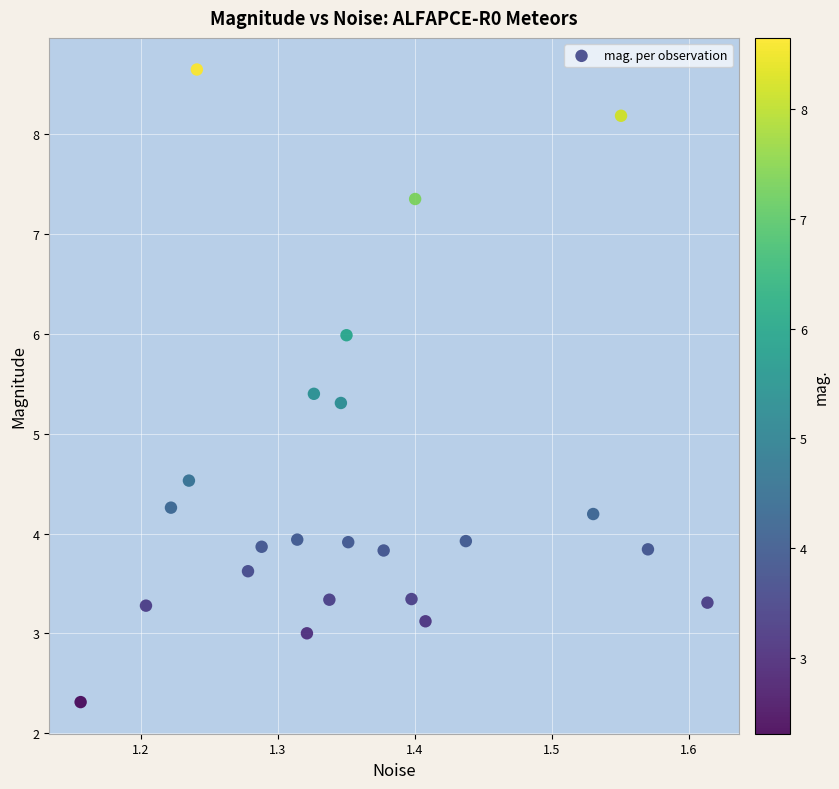

What is the range of X values (max minus min)?

0.5